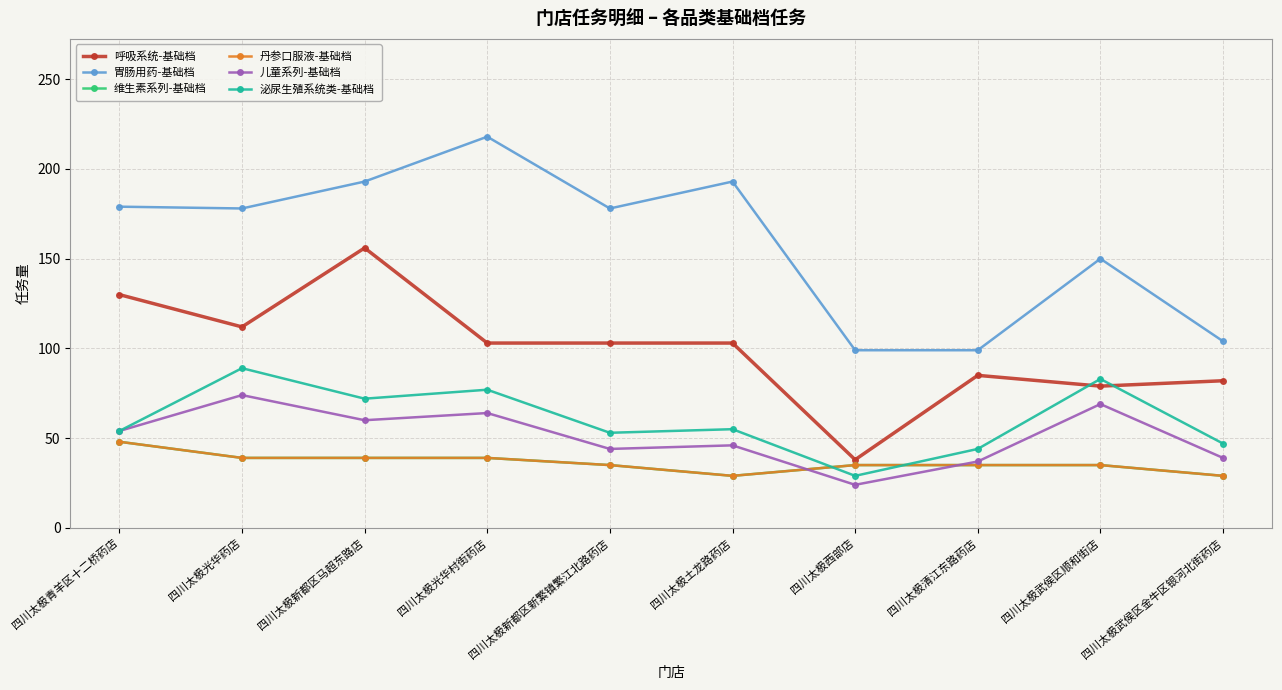

What is the value of the 丹参口服液-基础档 point at the 7th from the left?

35